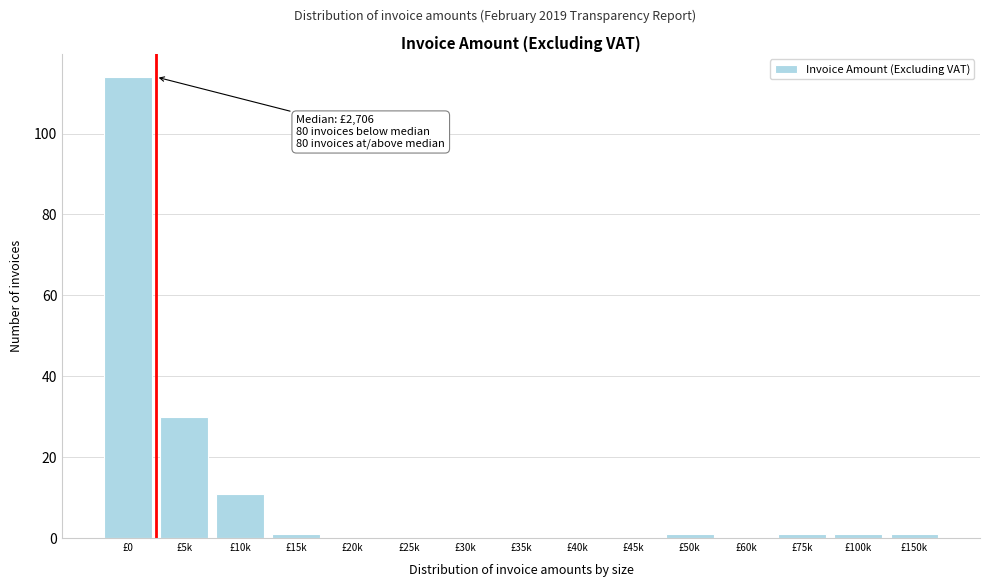

Reading left to right, list all the values displayed in this chart.

£0=114	£5k=30	£10k=11	£15k=1	£20k=0	£25k=0	£30k=0	£35k=0	£40k=0	£45k=0	£50k=1	£60k=0	£75k=1	£100k=1	£150k=1